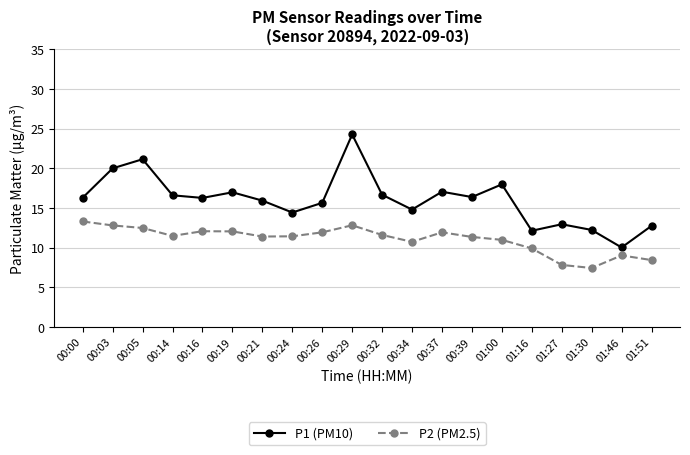

Rank the series by their average value, from highest to lowest.

P1 (PM10), P2 (PM2.5)